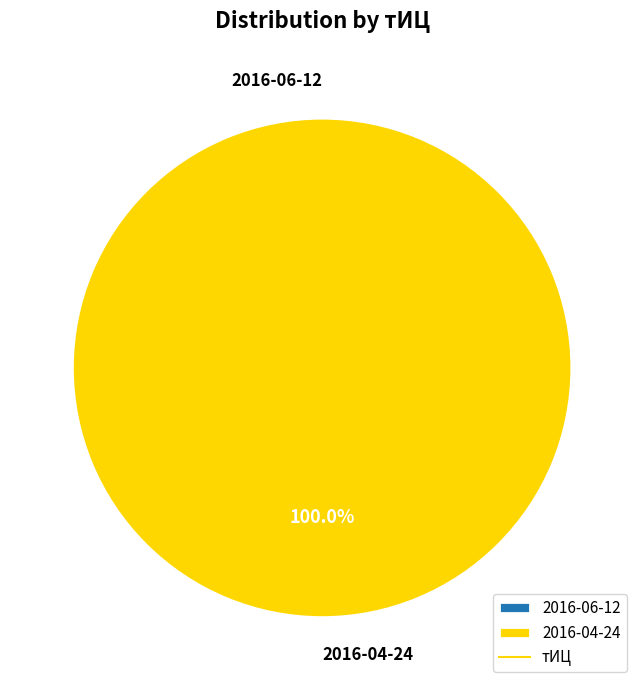

What is the smallest slice in the pie chart?

2016-06-12